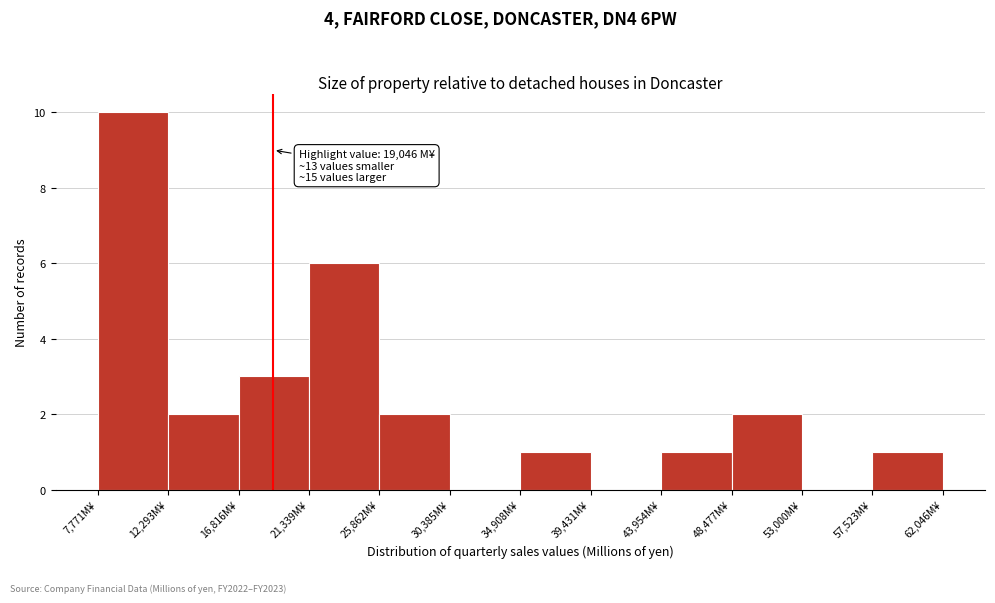

Over which range of the x-axis is the bar tallest?

8000 to 12500